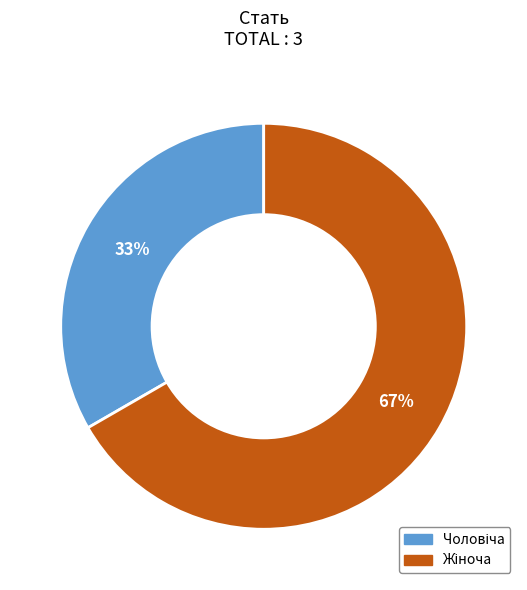

How many slices are in this pie chart?

2